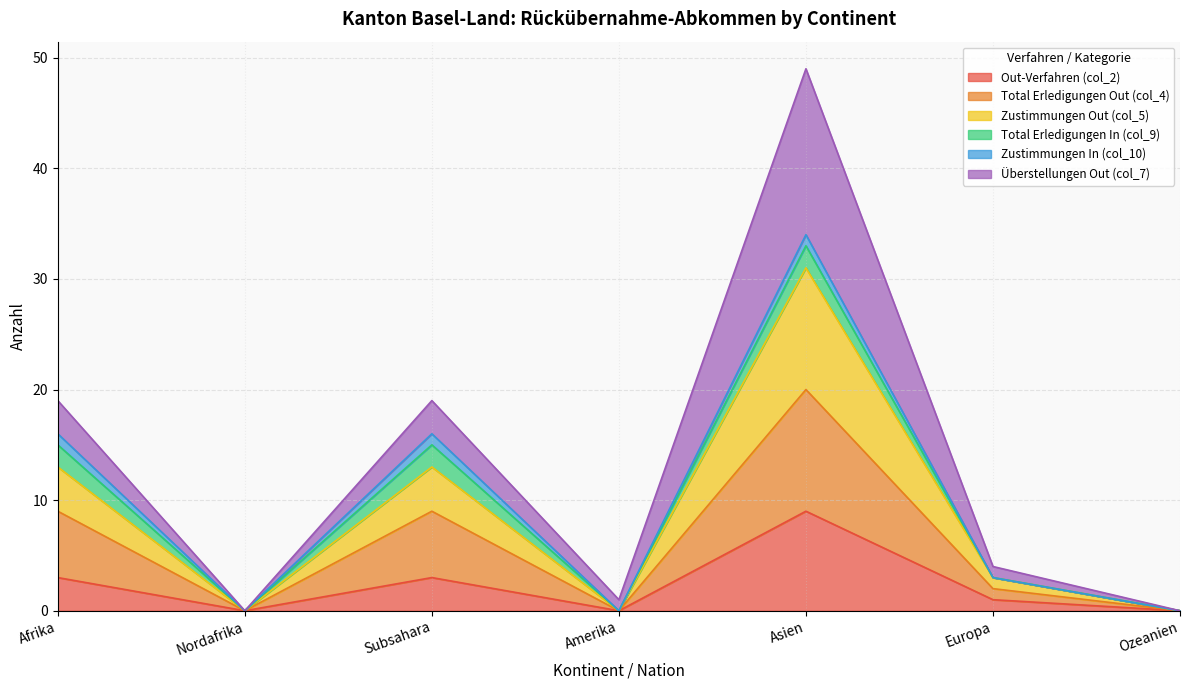

True or false: Out-Verfahren (col_2) and Total Erledigungen Out (col_4) cross at least once.

False